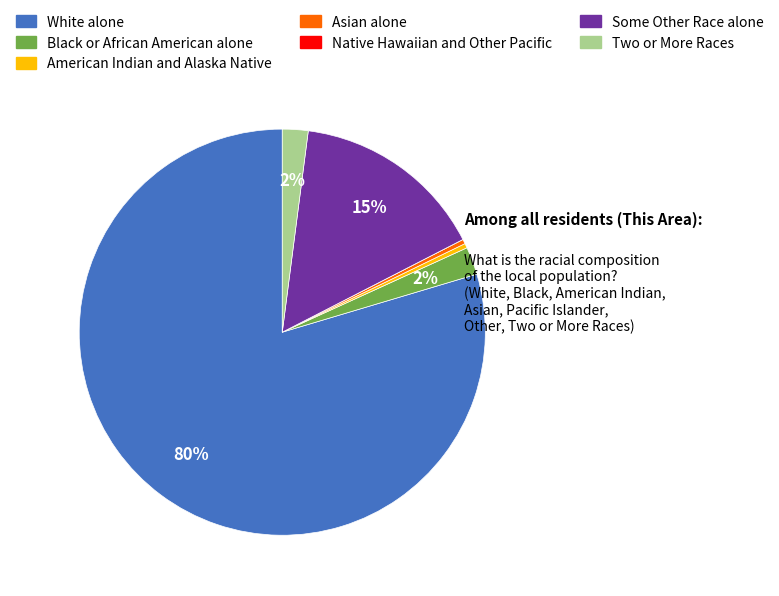

What percentage is the Black or African American alone slice, to the nearest percent?

2%